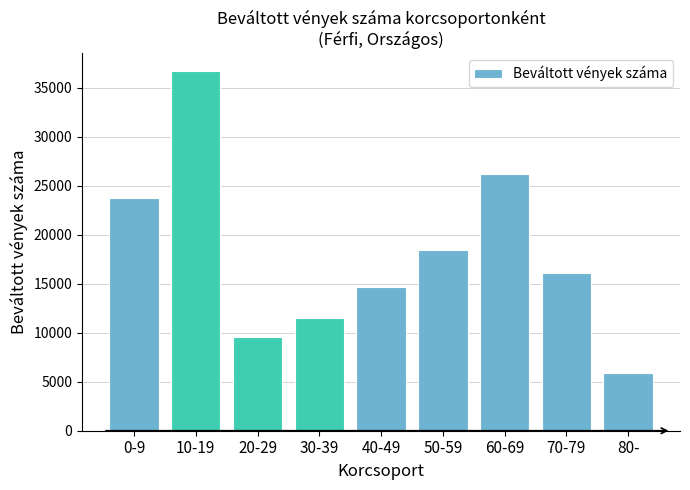

Reading left to right, what are all the values shown in this chart?

0-9=23810.0	10-19=36697.0	20-29=9549.0	30-39=11559.0	40-49=14671.0	50-59=18437.0	60-69=26221.0	70-79=16109.0	80-=5882.0